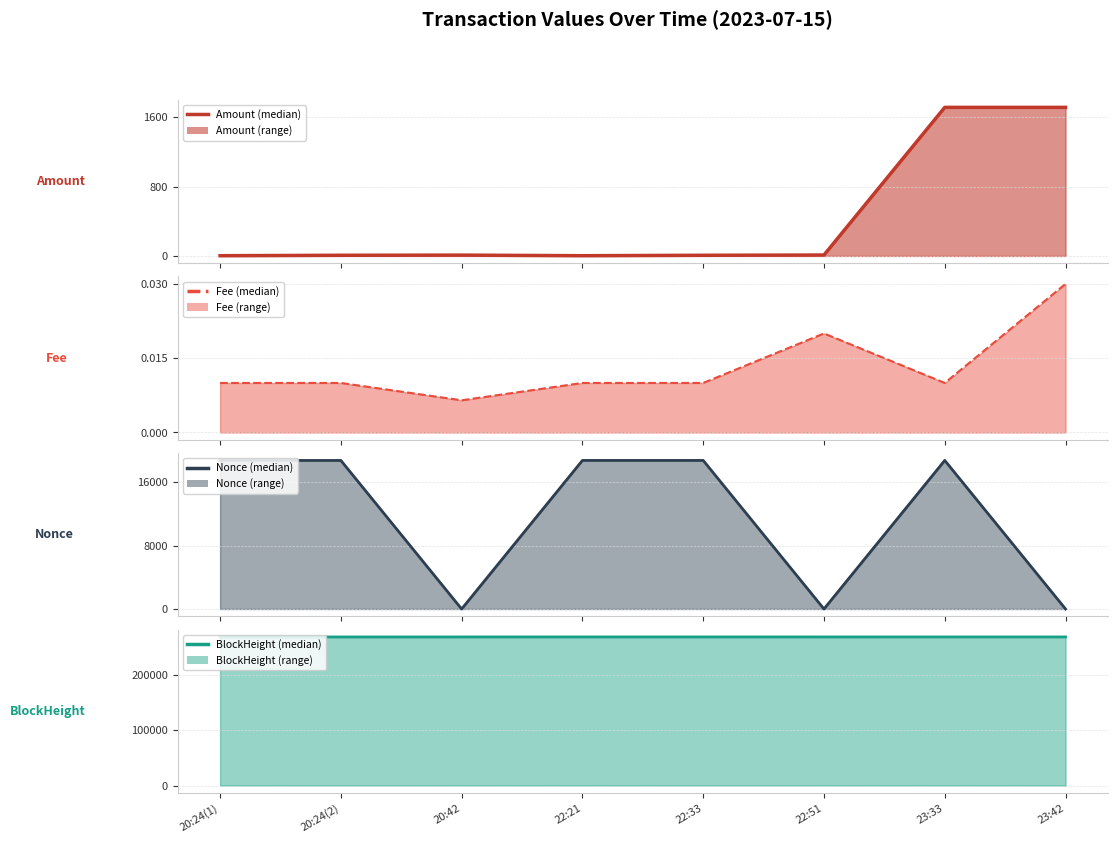

What is the label of the 2nd point from the left?

20:24(2)